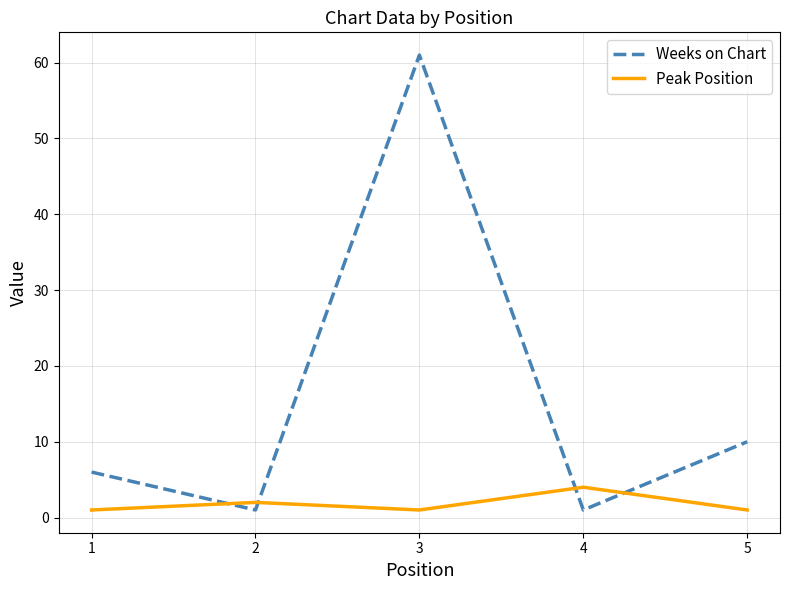

Read the Peak Position value at 1.

1